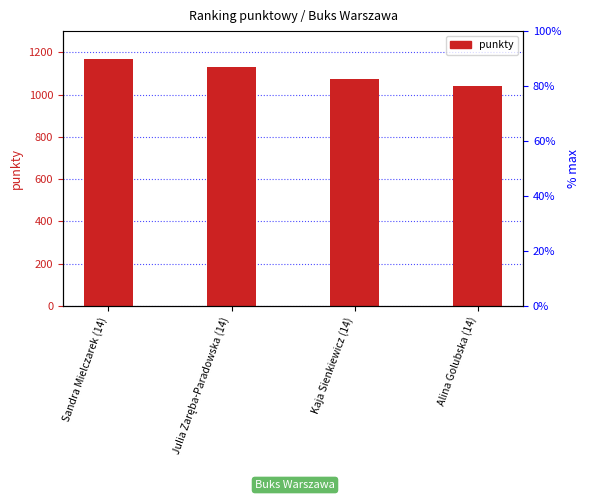

Does the chart contain any negative values?

No